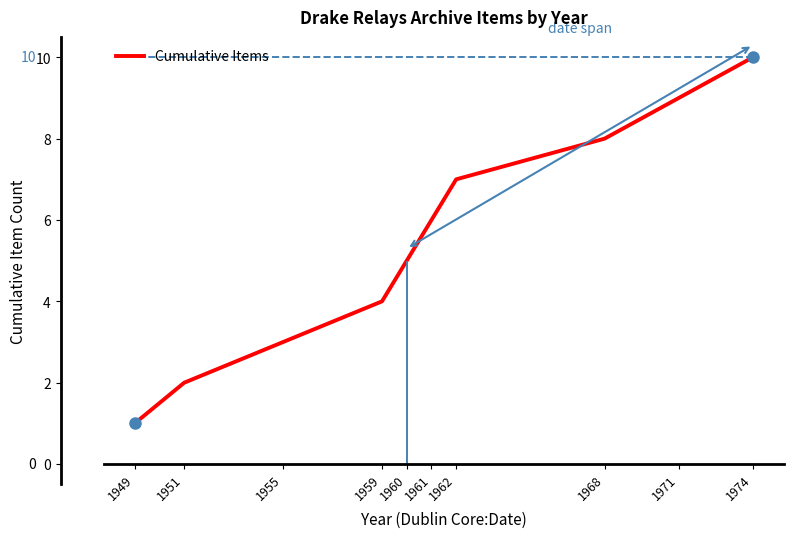

How many data points are less than 6?

5